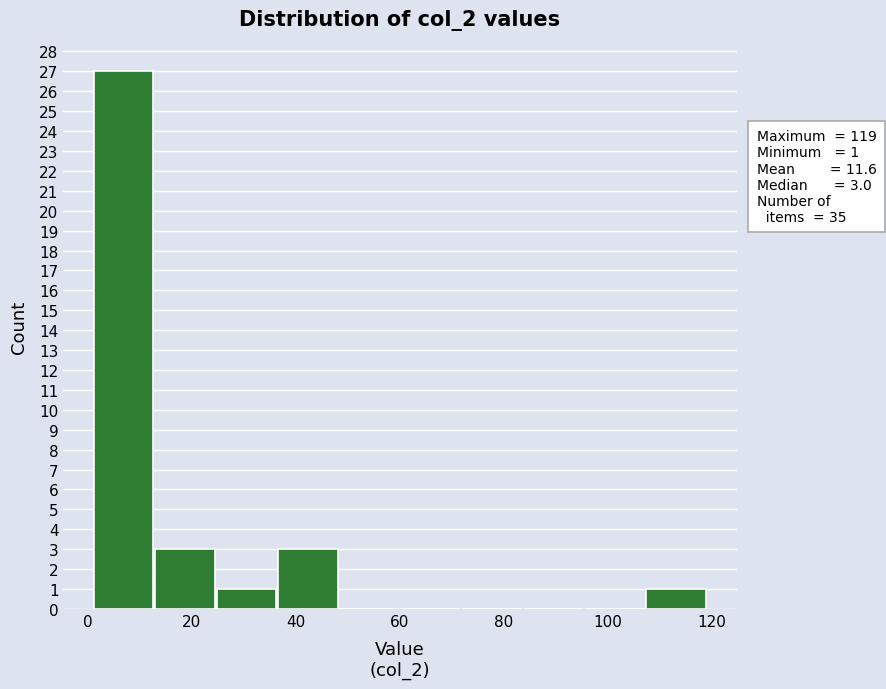

Which range on the x-axis has the tallest bar?

1.0 to 12.8